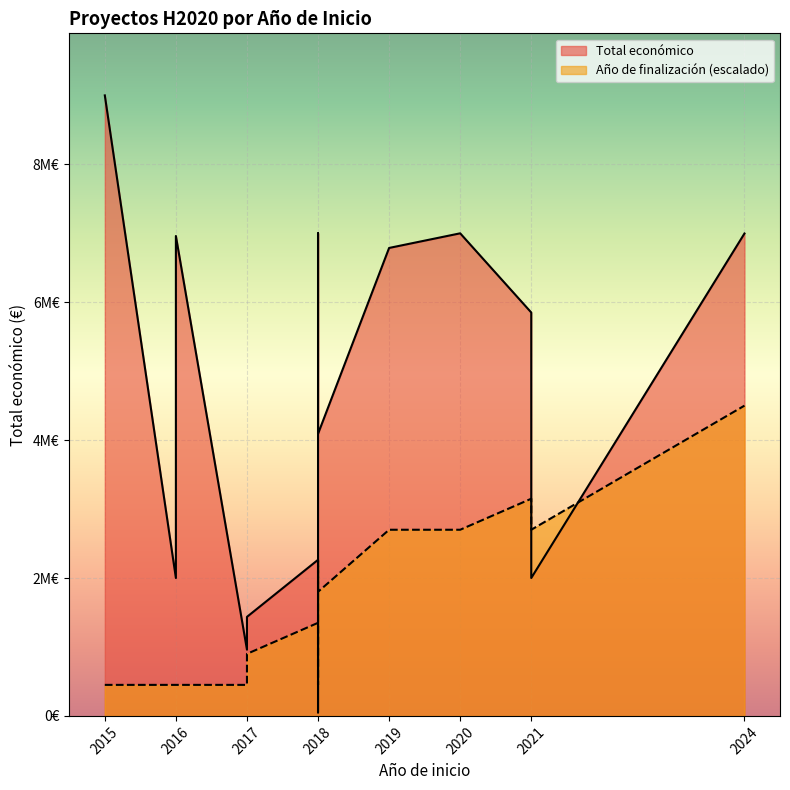

What is the sum of all Año de finalización values?

28306